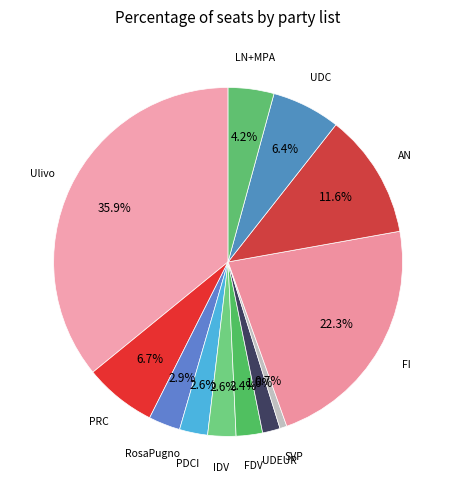

Is there a majority slice in this chart?

No